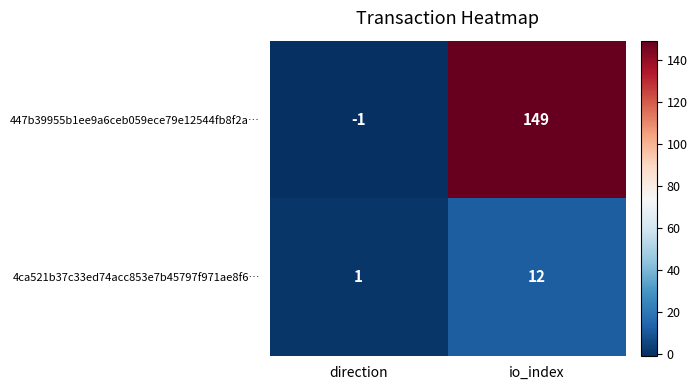

Reading right to left, what are all the values shown in this chart?

447b39955b1ee9a6ceb059ece79e12544fb8f2a…: 149	-1
4ca521b37c33ed74acc853e7b45797f971ae8f6…: 12	1